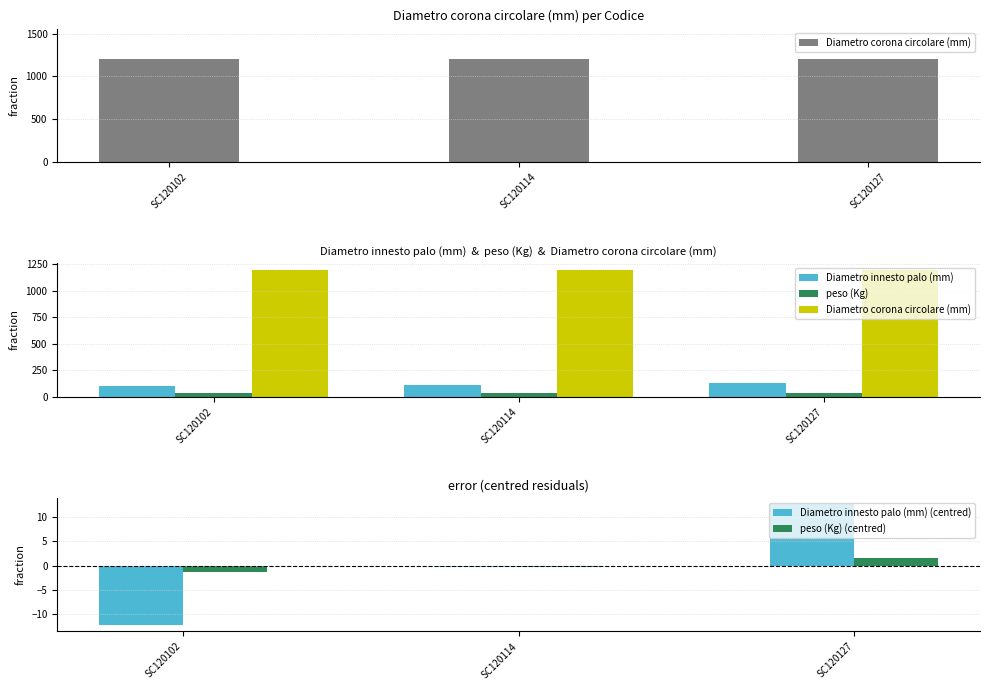

What is the sum of all Diametro corona circolare (mm) values?

3600.0